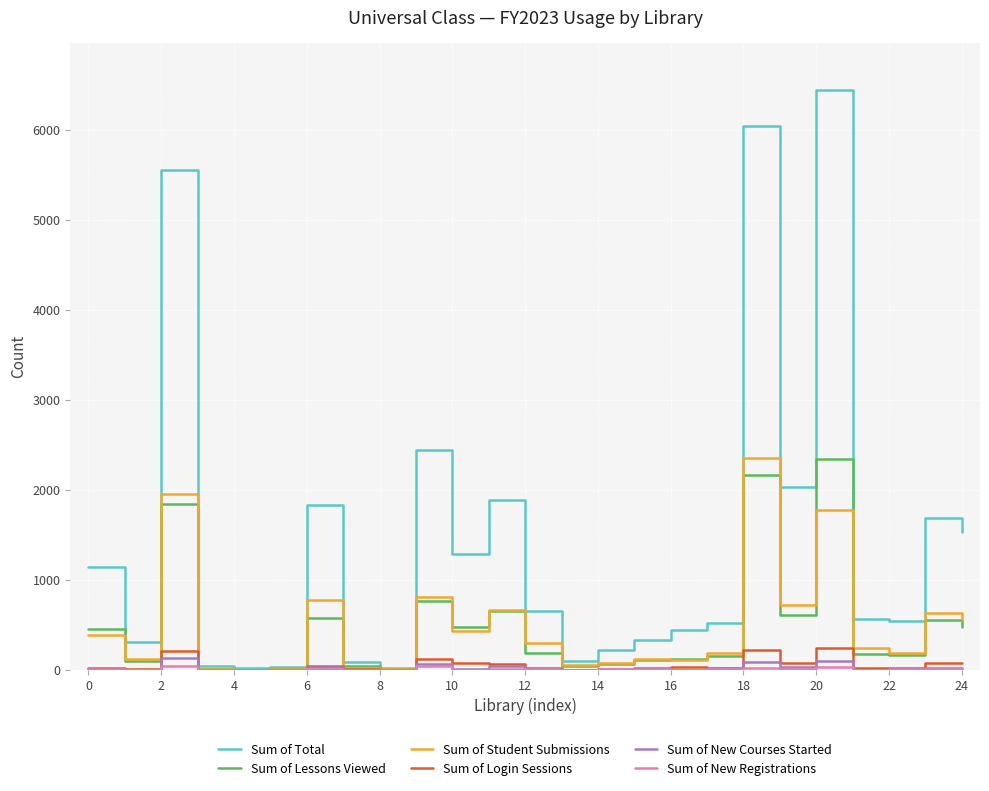

Which series has the largest total across all categories?

Sum of Total